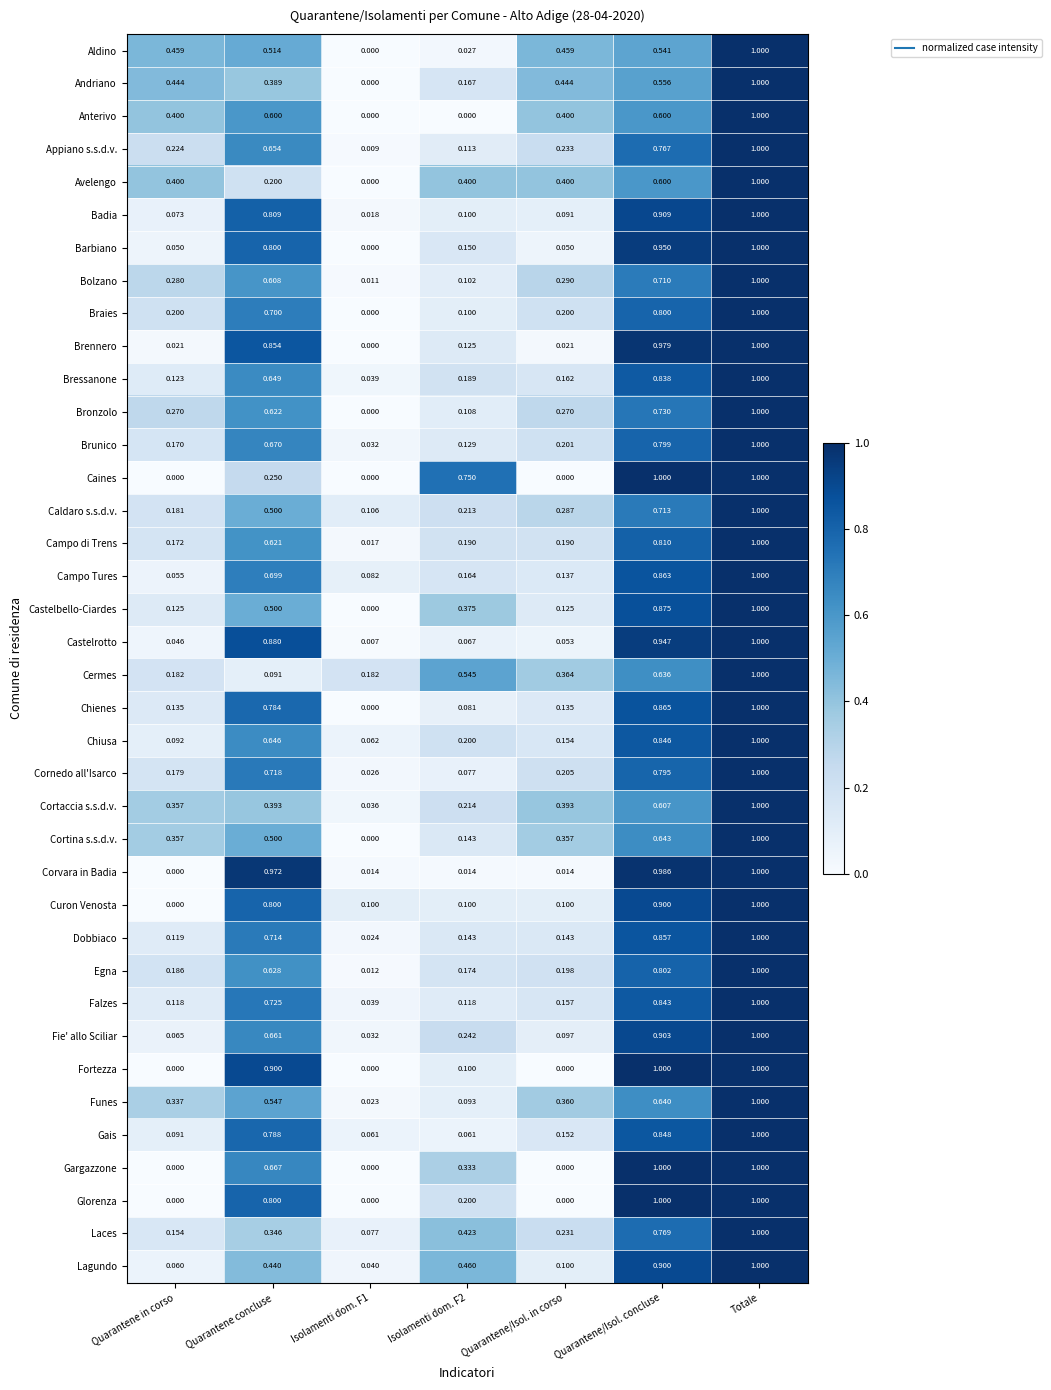

Which category has the highest value in the Castelrotto series?

Totale